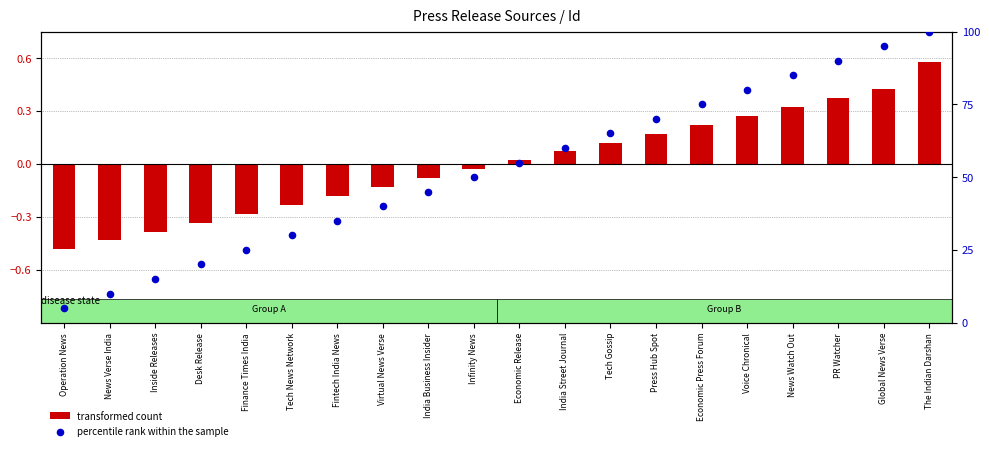

What is the change in value from Desk Release to Global News Verse?

+75